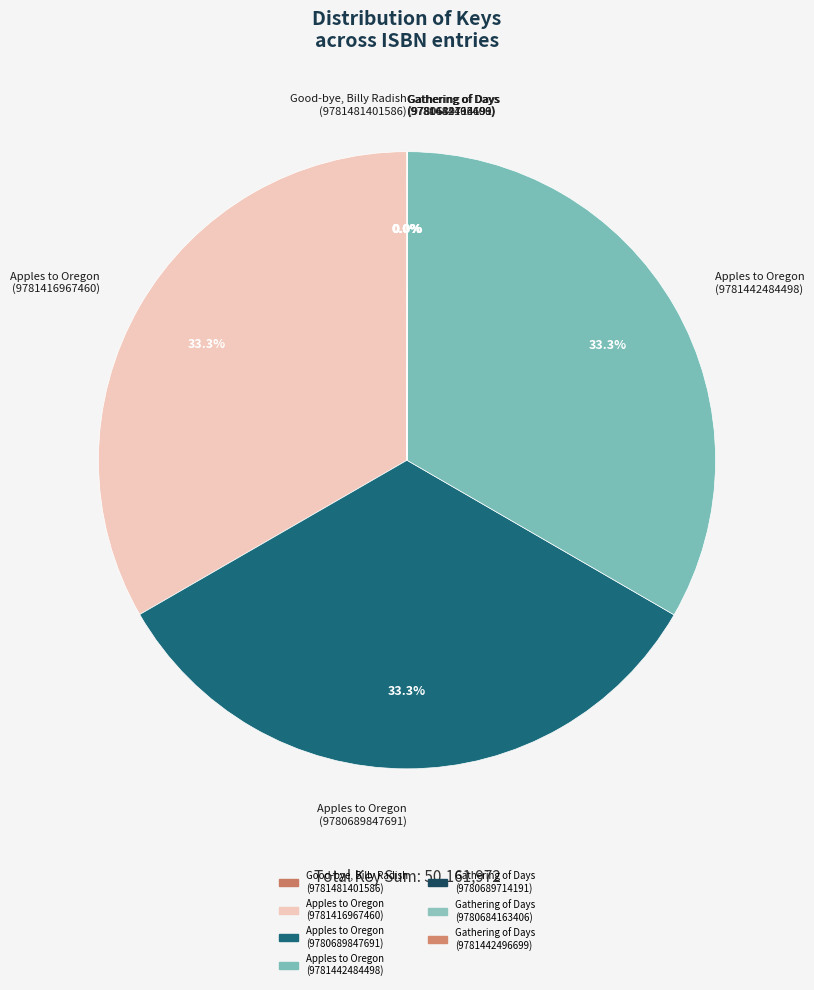

To the nearest percent, what is the average slice percentage?

14%